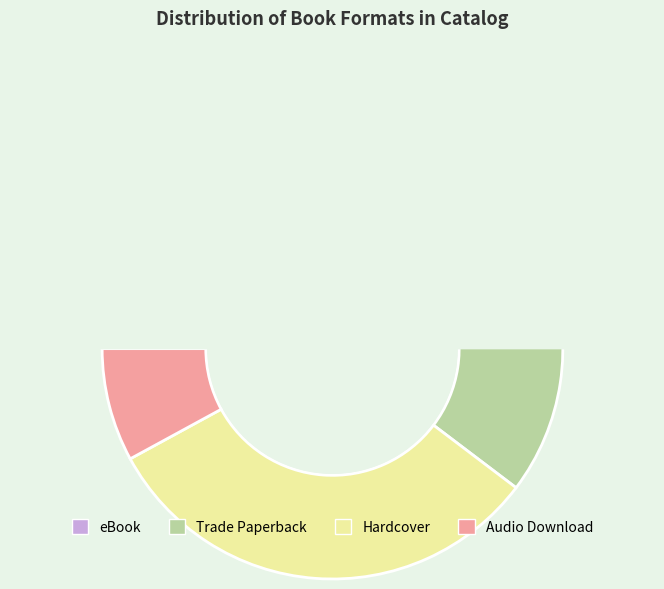

Is Trade Paperback the majority of the pie?

No